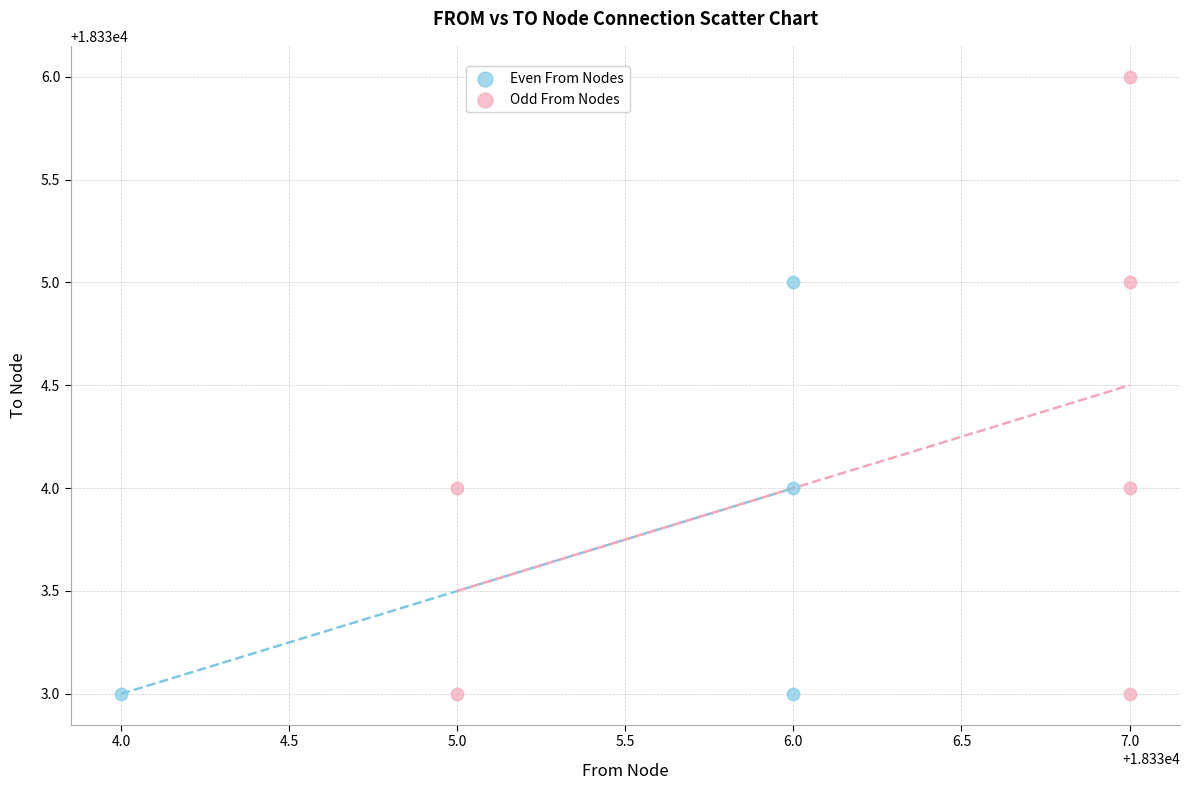

Which series reaches the maximum Y coordinate?

Odd From Nodes